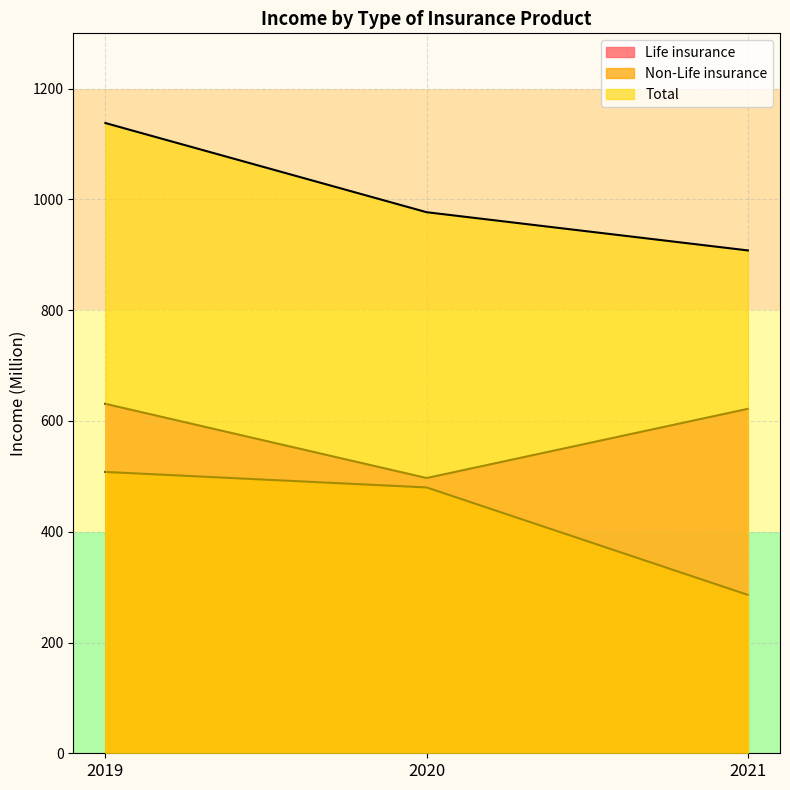

Reading left to right, list all the values displayed in this chart.

Life insurance: 631	497	622
Non-Life insurance: 508	480	286
Total: 1138	977	908